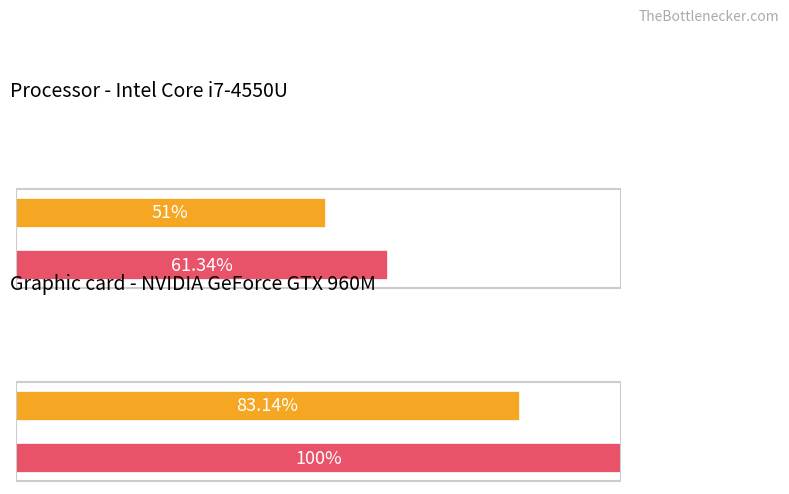

Are the bars grouped side by side (vs. stacked)?

Yes